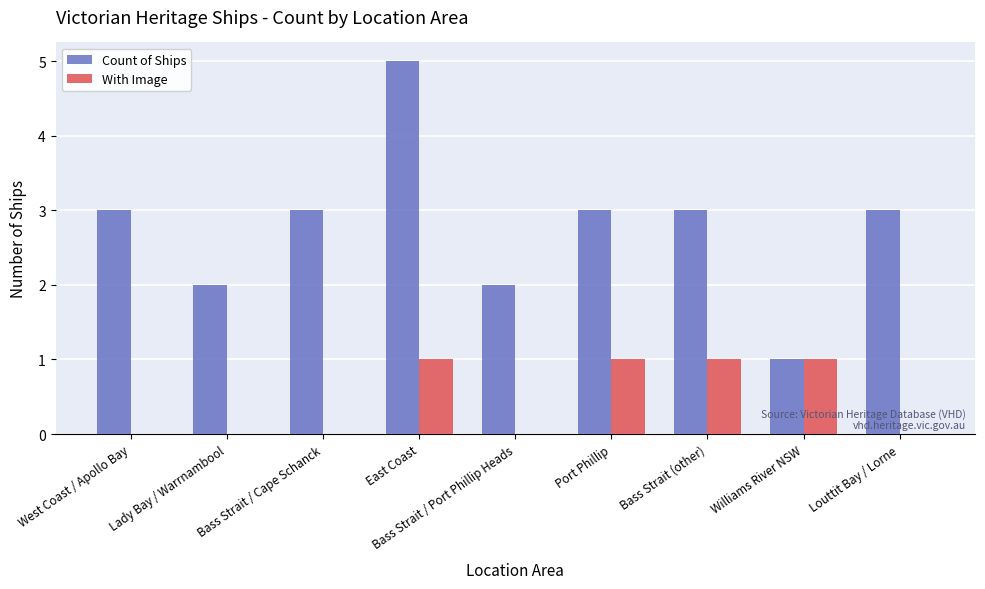

Reading left to right, extract all data points from this chart.

Count of Ships: 3	2	3	5	2	3	3	1	3
With Image: 0	0	0	1	0	1	1	1	0